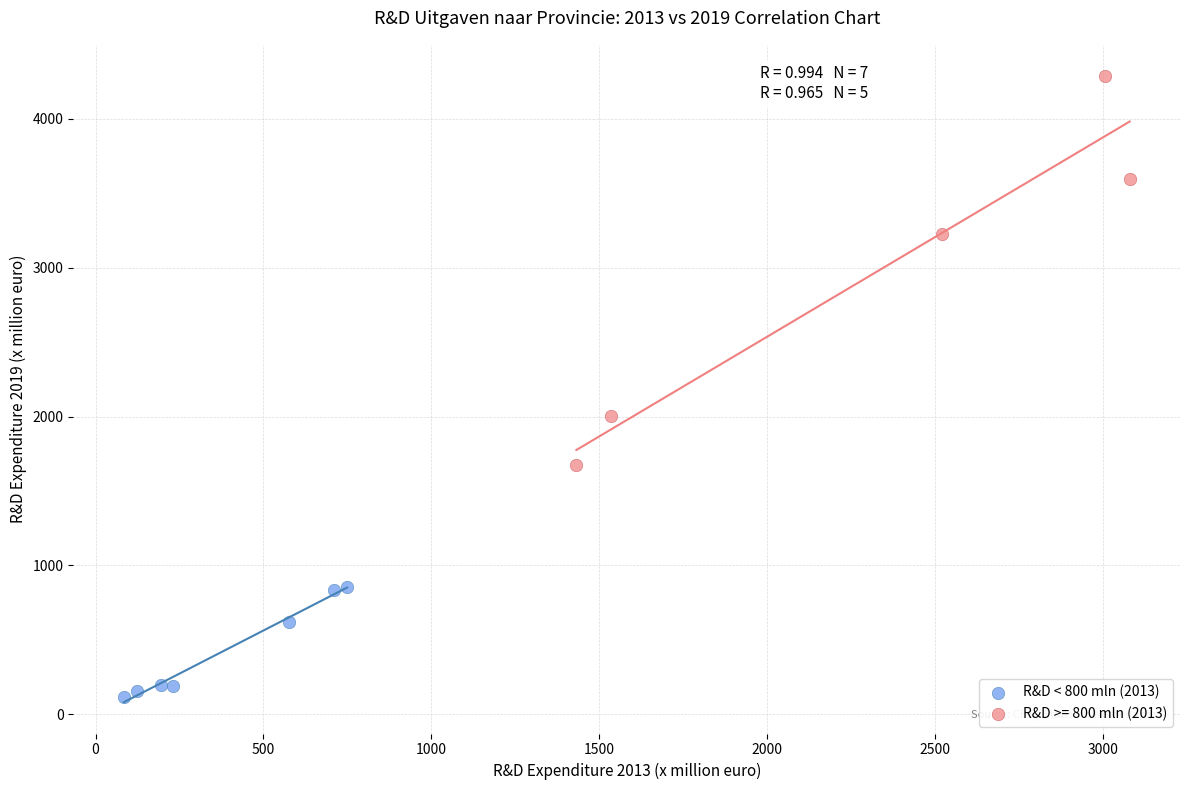

Which series reaches the maximum Y coordinate?

R&D >= 800 mln (2013)